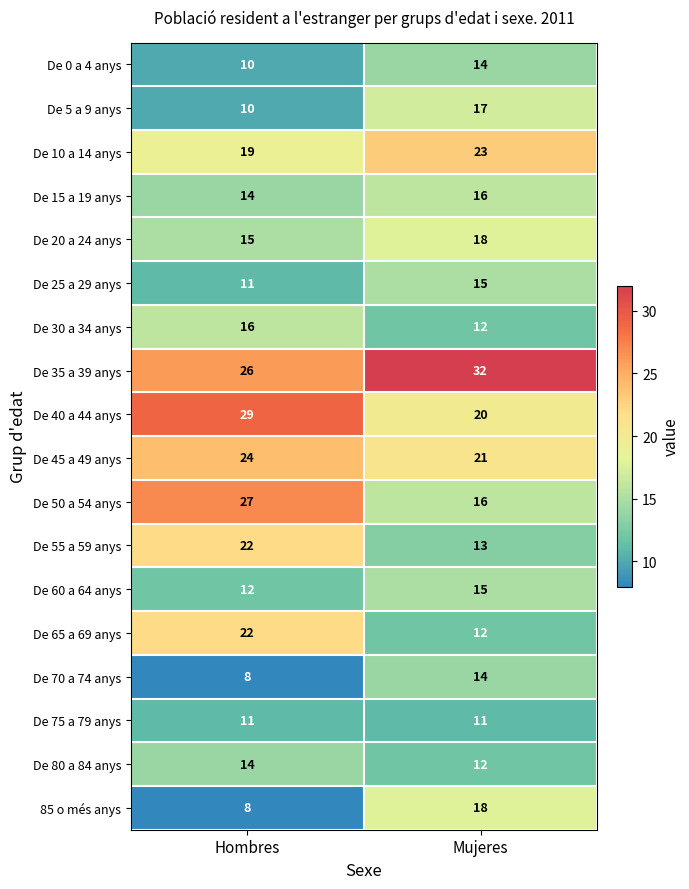

What is the approximate value of De 45 a 49 anys at Hombres?

24